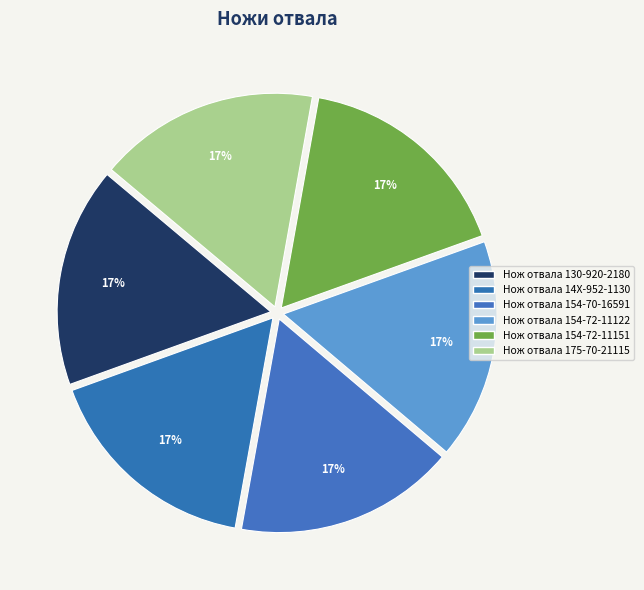

How many slices are in this pie chart?

6